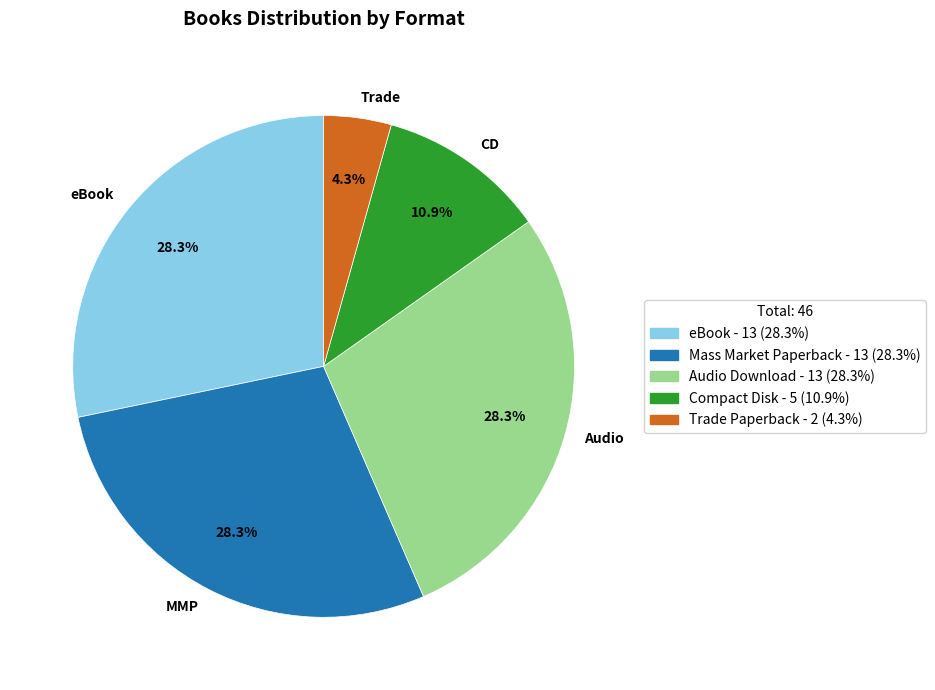

Is there a majority slice in this chart?

No